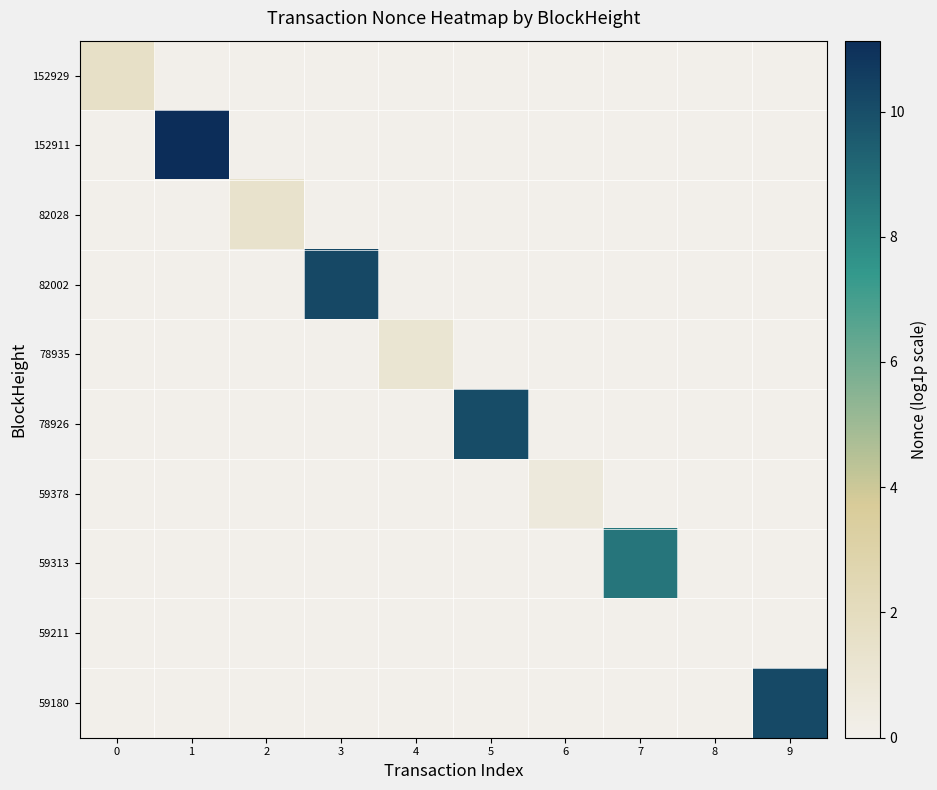

At which category does the chart reach its minimum across all series?

1